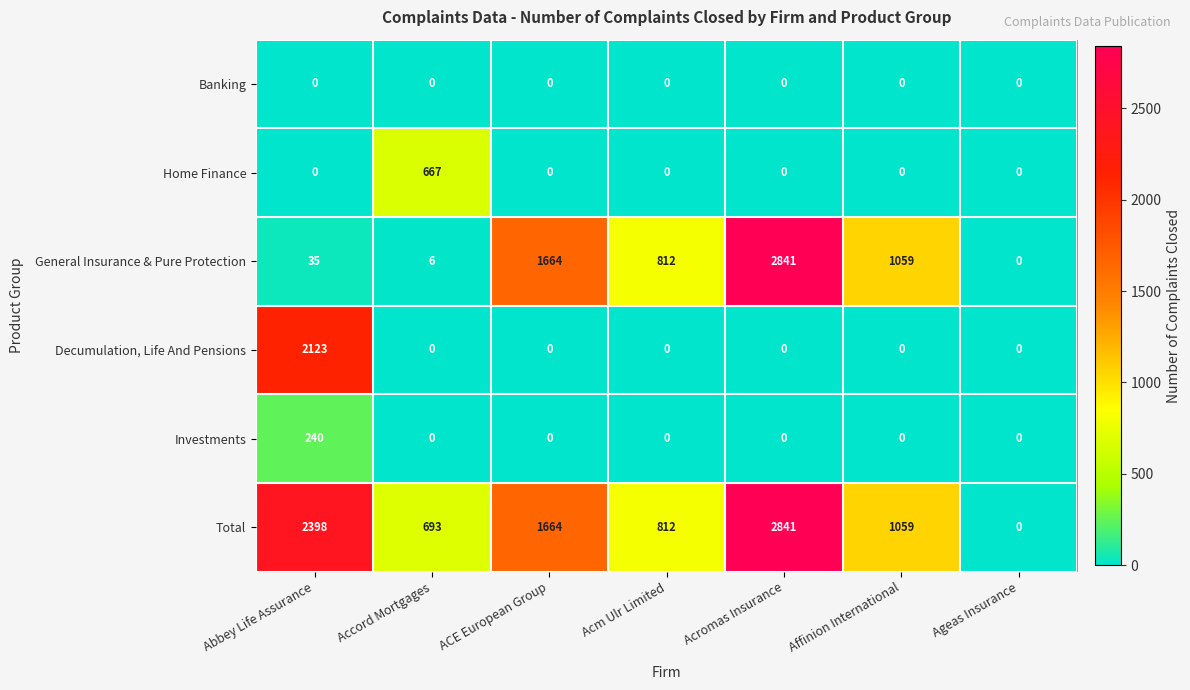

What is the total value across all series at Affinion International?

2118